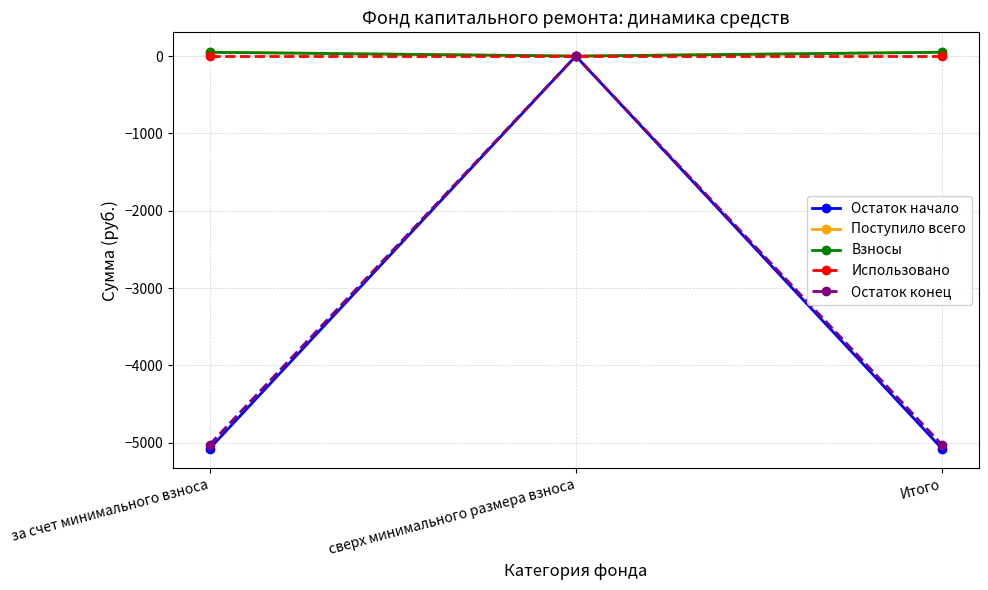

How many lines are shown in the chart?

5